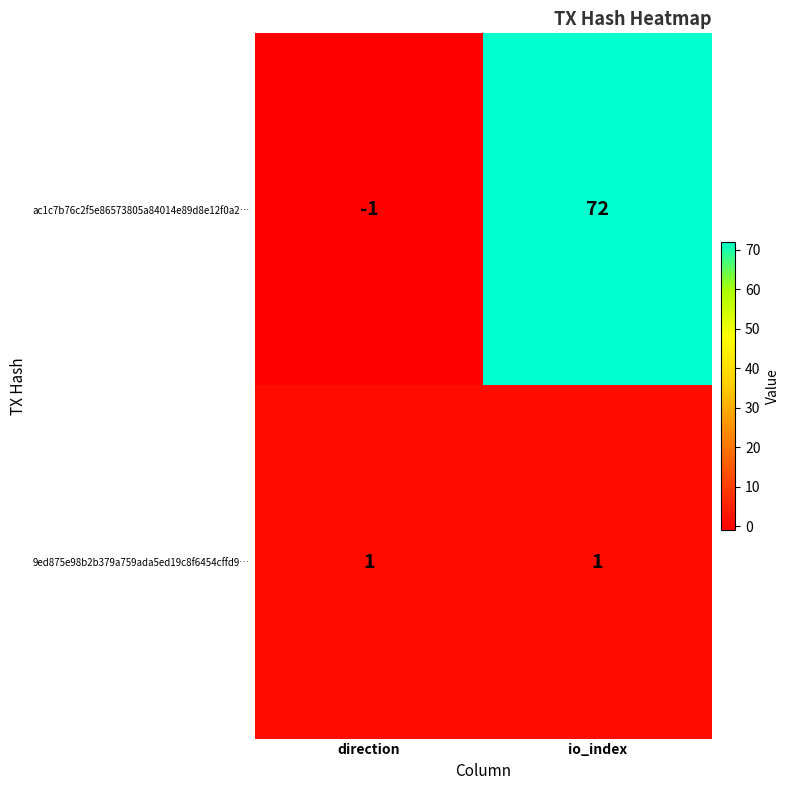

Rank the series by their maximum value, from lowest to highest.

9ed875e98b2b379a759ada5ed19c8f6454cffd9…, ac1c7b76c2f5e86573805a84014e89d8e12f0a2…